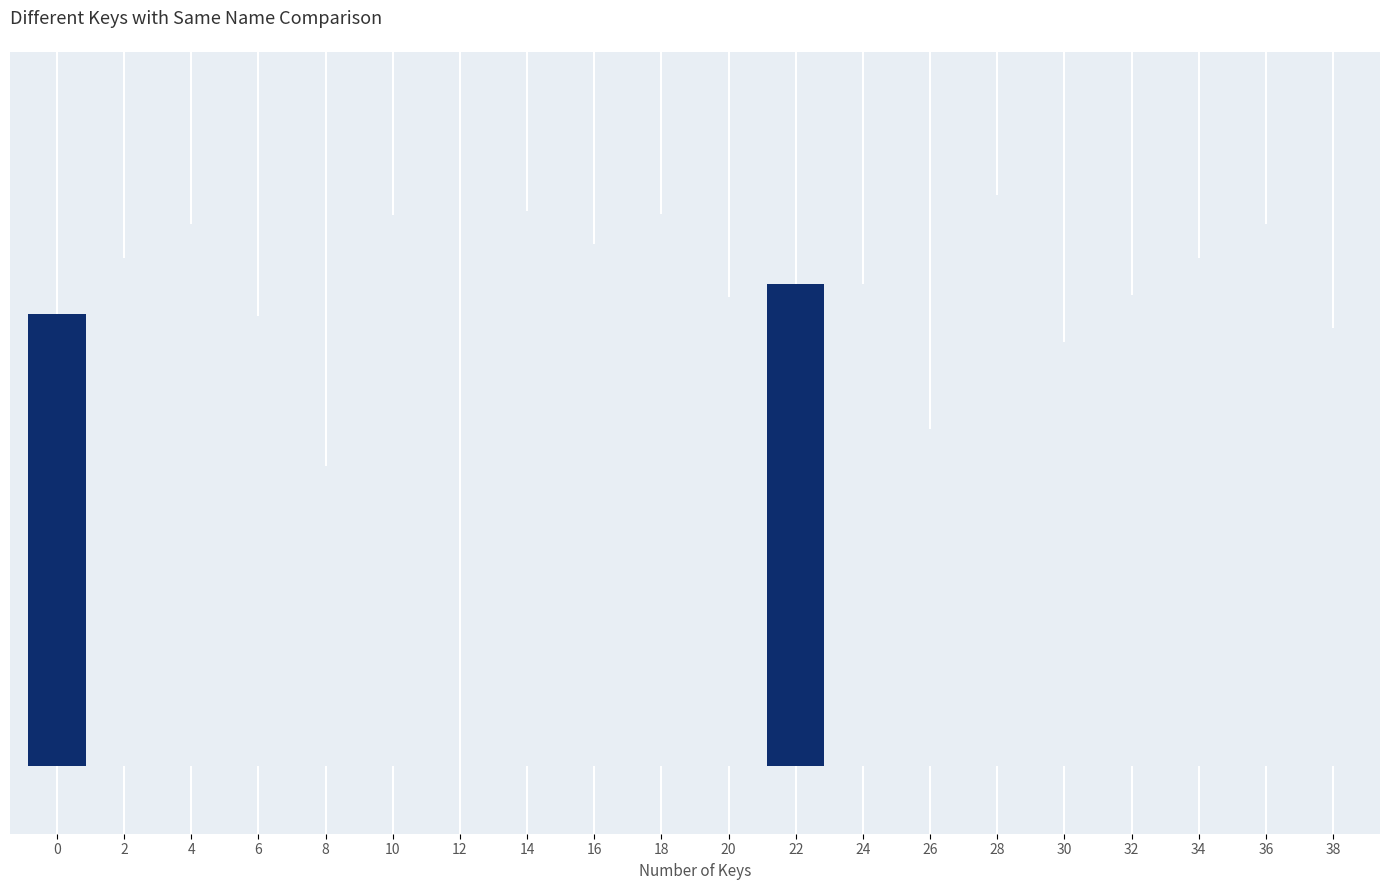

Are the bars horizontal?

No